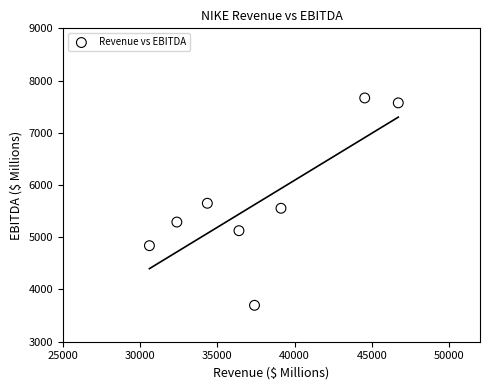

What is the average Y value?

5675